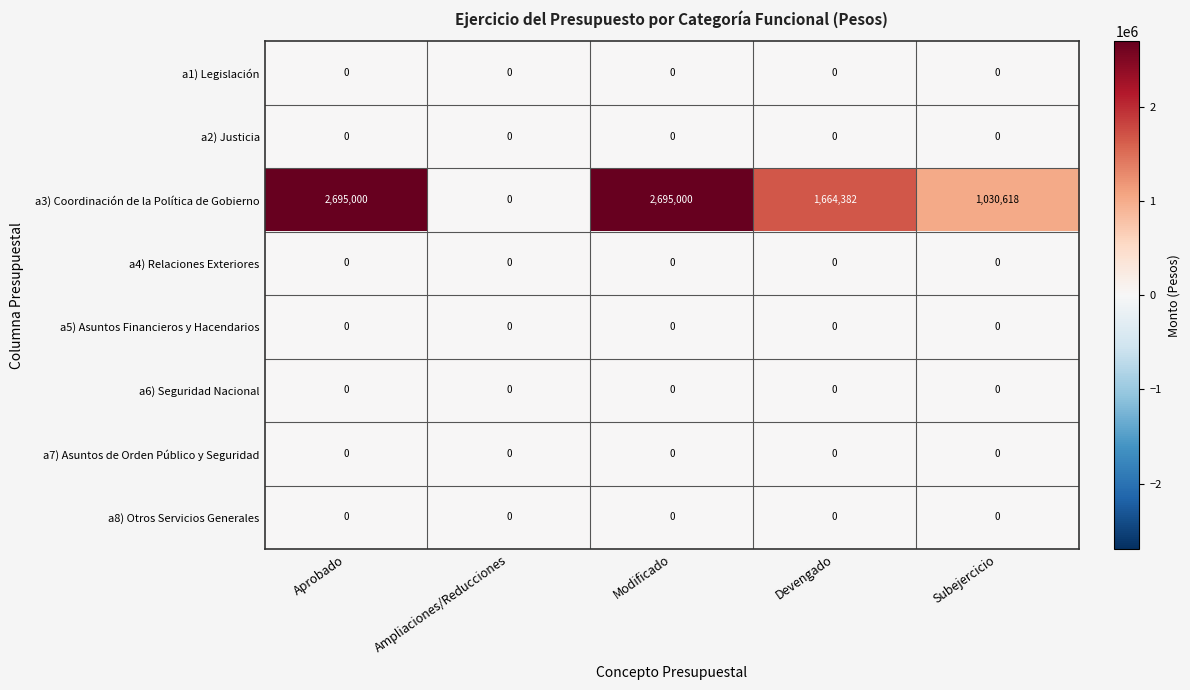

How many categories are shown in the chart?

5